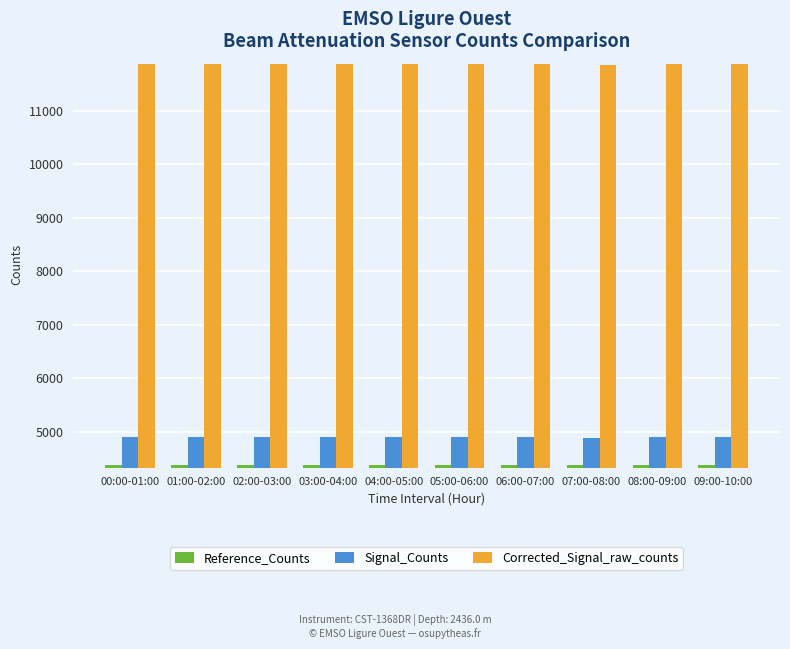

What is the difference between the highest and lowest values at 04:00-05:00?

7499